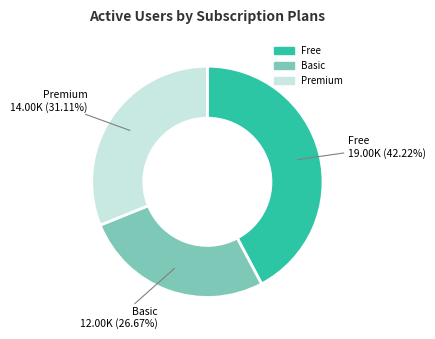

How many segments does this pie chart have?

3